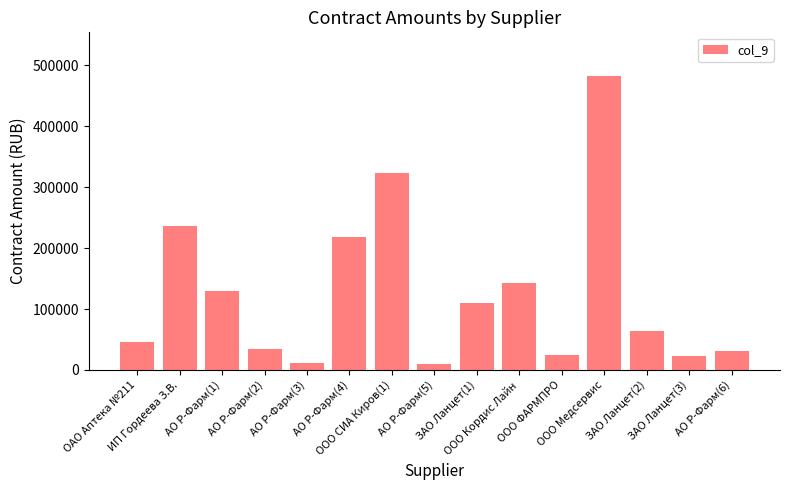

What is the value of the 4th bar from the left?

33894.4